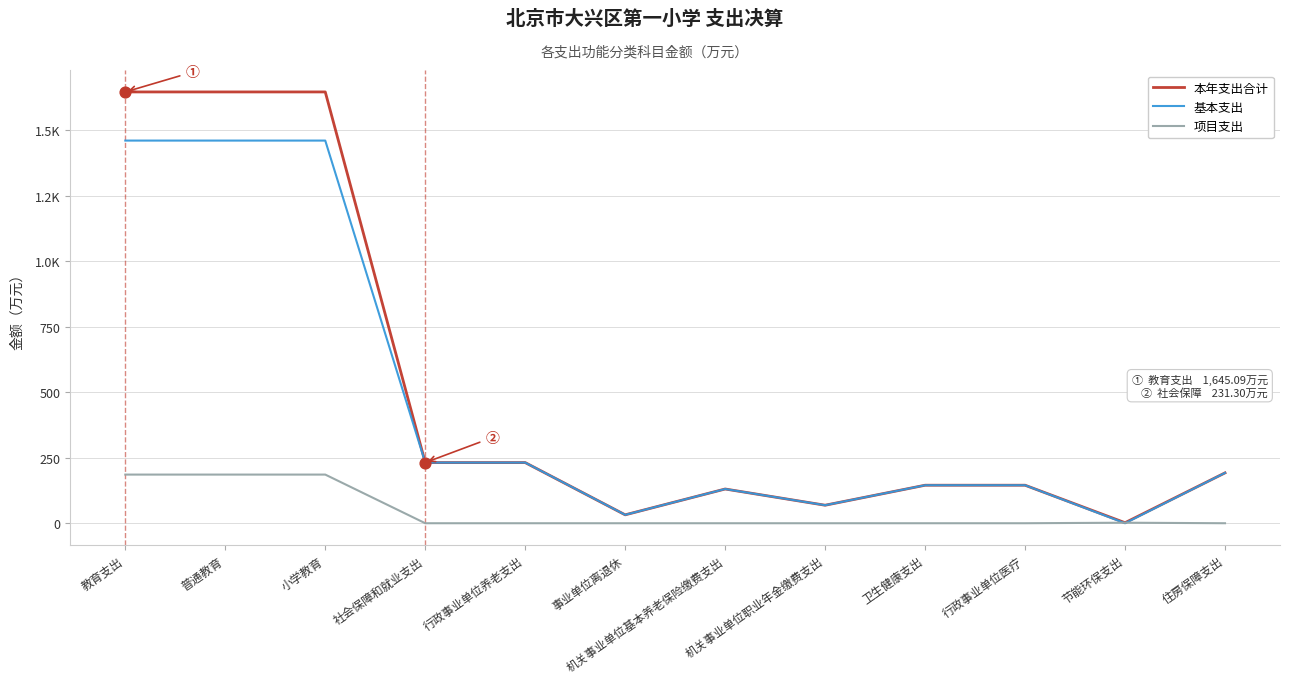

What are all the series names shown in the legend?

本年支出合计, 基本支出, 项目支出